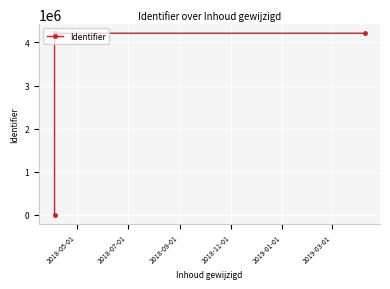

What is the sum of all values?

25289174